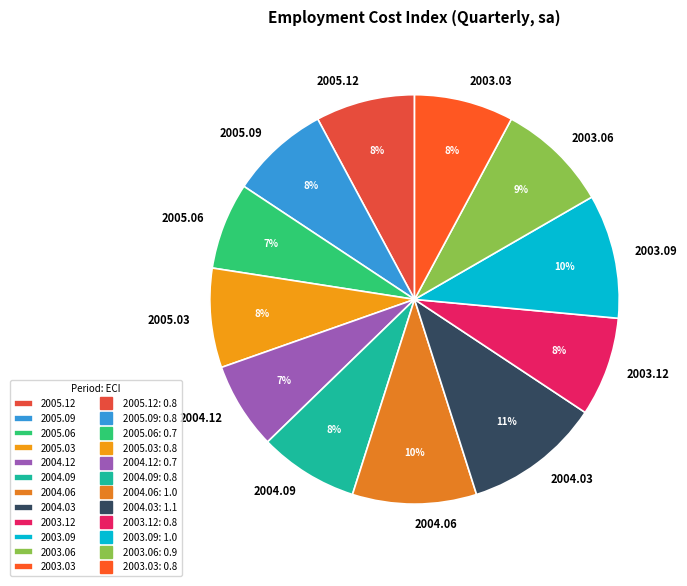

To the nearest percent, what percentage of the pie is 2005.09?

8%